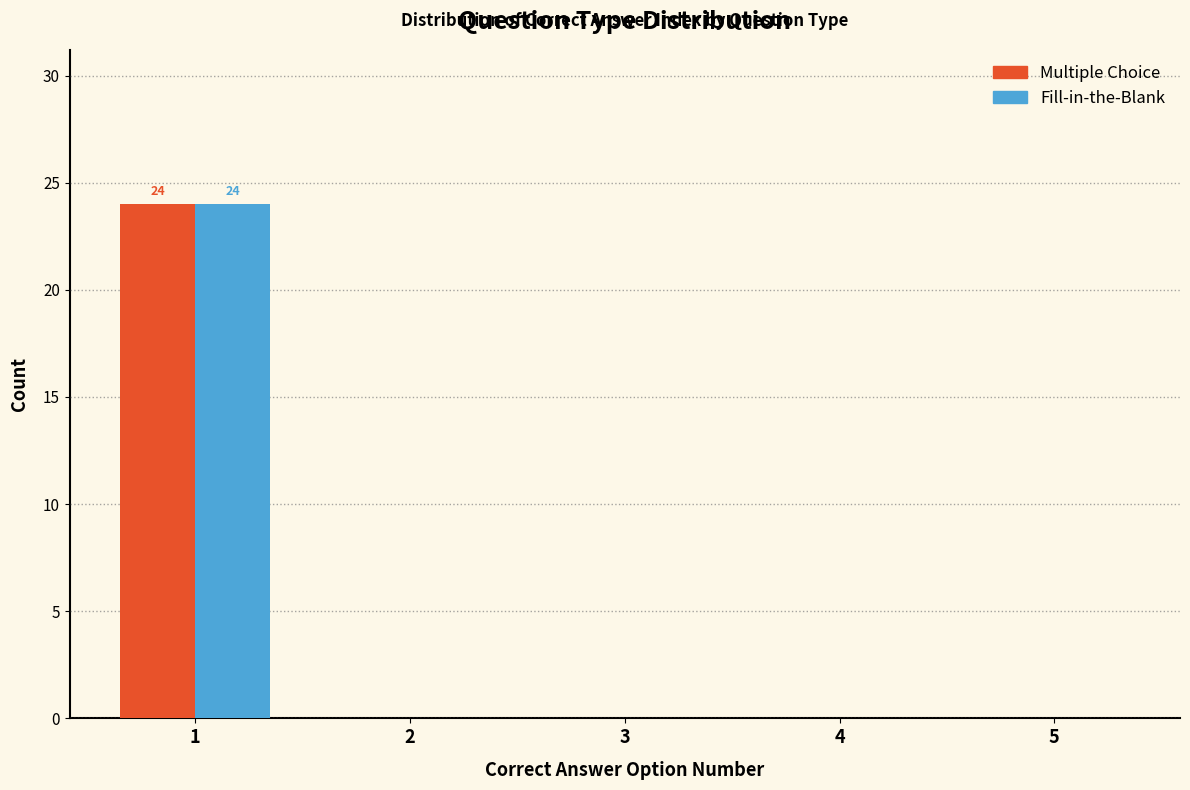

In the Multiple Choice series, which range on the x-axis has the tallest bar?

0.5 to 1.5